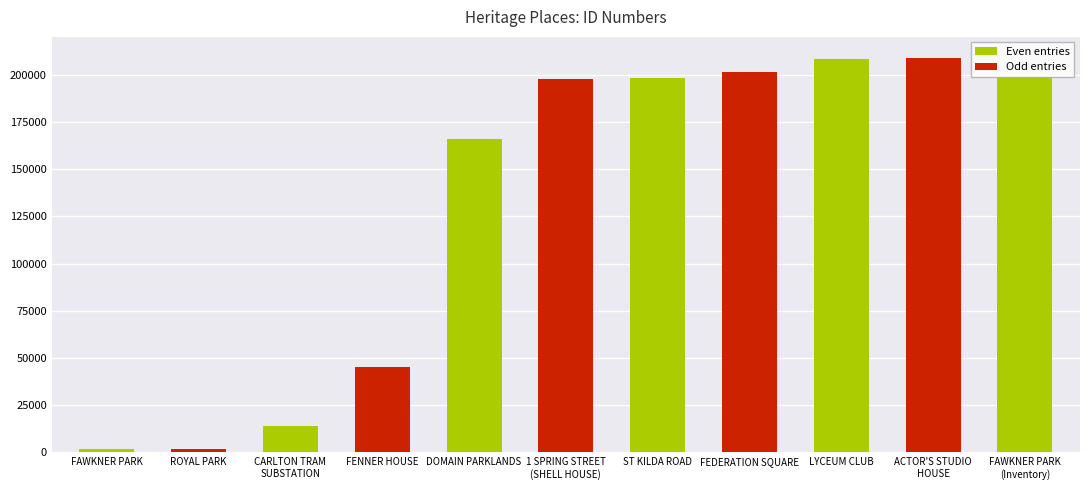

What is the difference between the maximum and minimum values?

206885